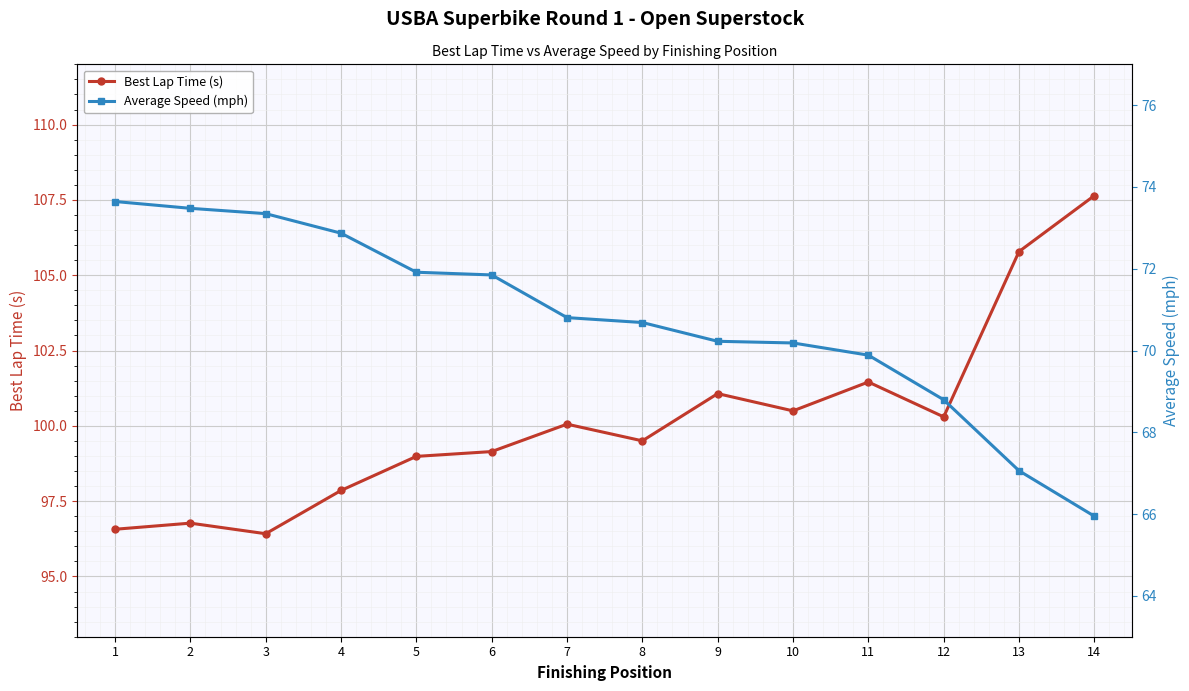

Reading right to left, extract all data points from this chart.

Best Lap Time (s): 14=107.6	13=105.8	12=100.3	11=101.5	10=100.5	9=101.1	8=99.5	7=100.1	6=99.1	5=99.0	4=97.9	3=96.4	2=96.8	1=96.6
Average Speed (mph): 14=65.9	13=67.1	12=68.8	11=69.9	10=70.2	9=70.2	8=70.7	7=70.8	6=71.8	5=71.9	4=72.9	3=73.3	2=73.5	1=73.6